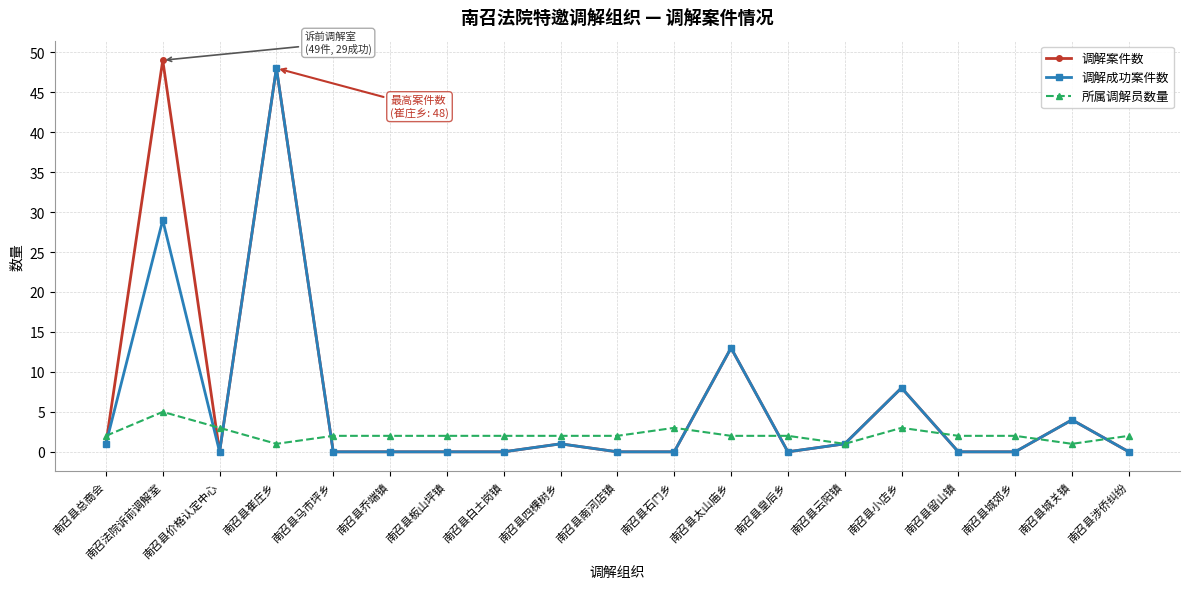

What is the label of the 2nd point from the left?

南召法院诉前调解室